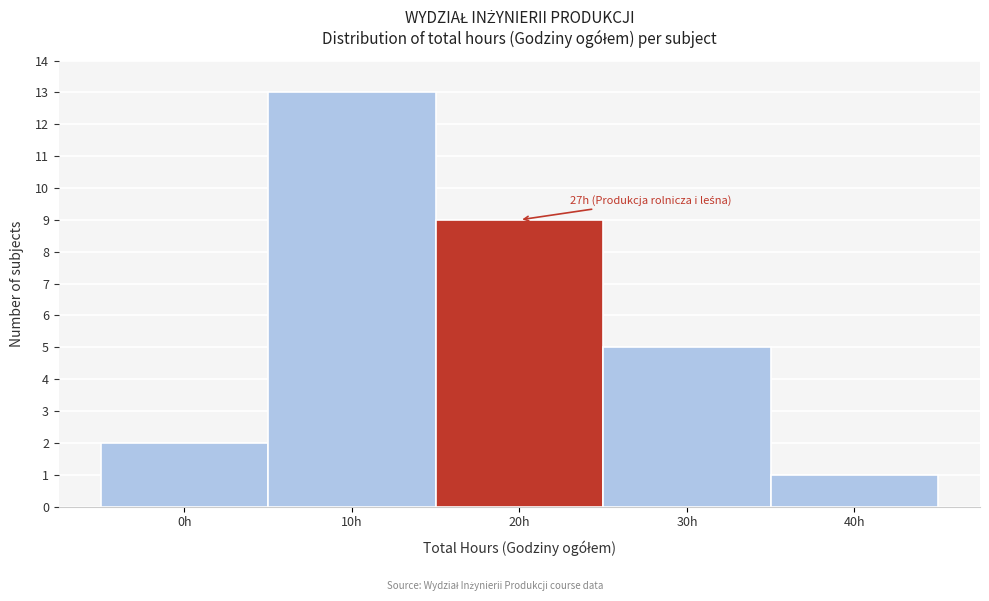

Reading left to right, transcribe all the data shown in this chart.

0h=2	10h=13	20h=9	30h=5	40h=1